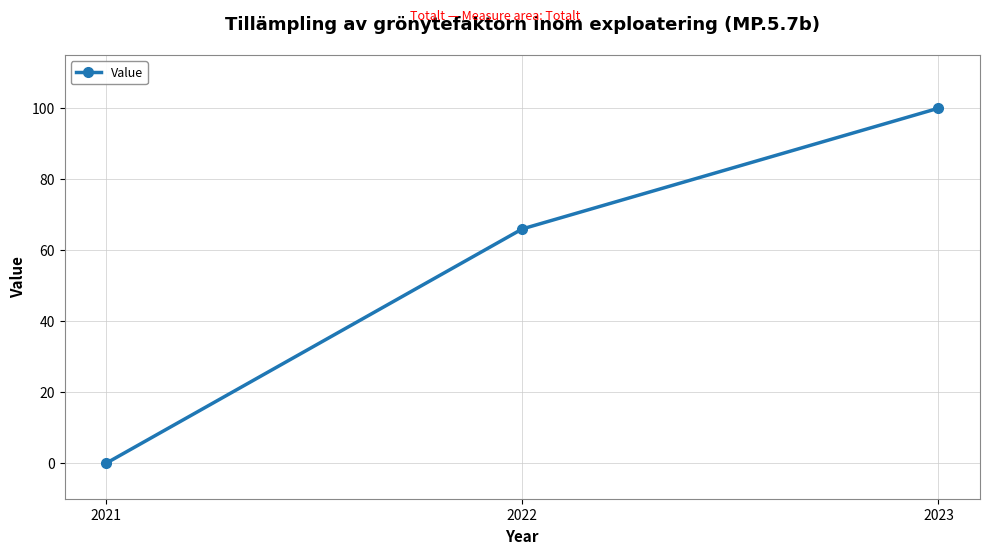

What is the difference between the maximum and minimum values?

100